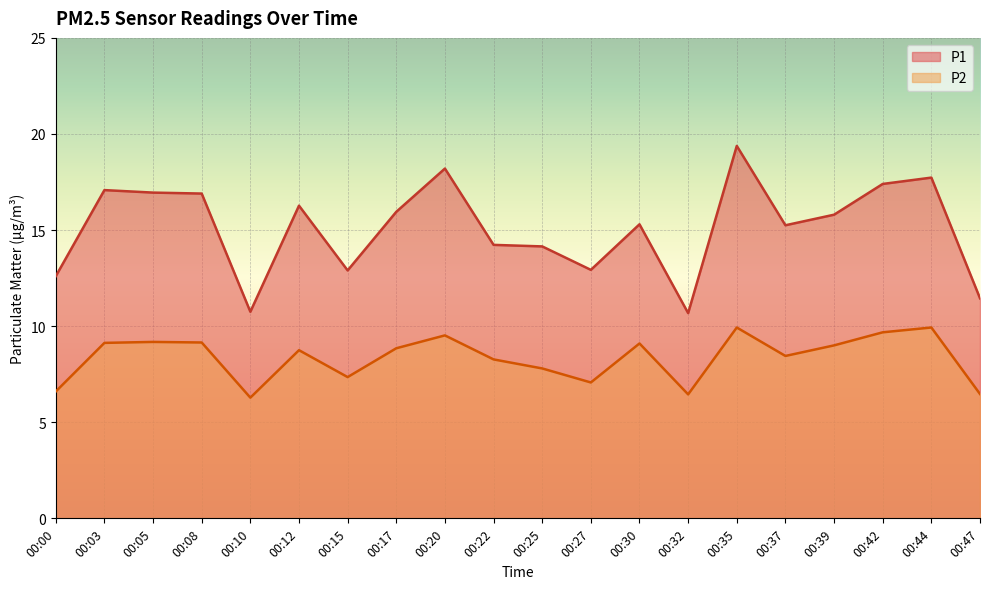

Which series has the widest spread of values?

P1